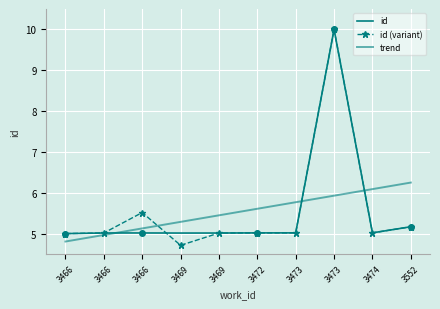

What is the spread (max minus min) of values at 3466?

0.2